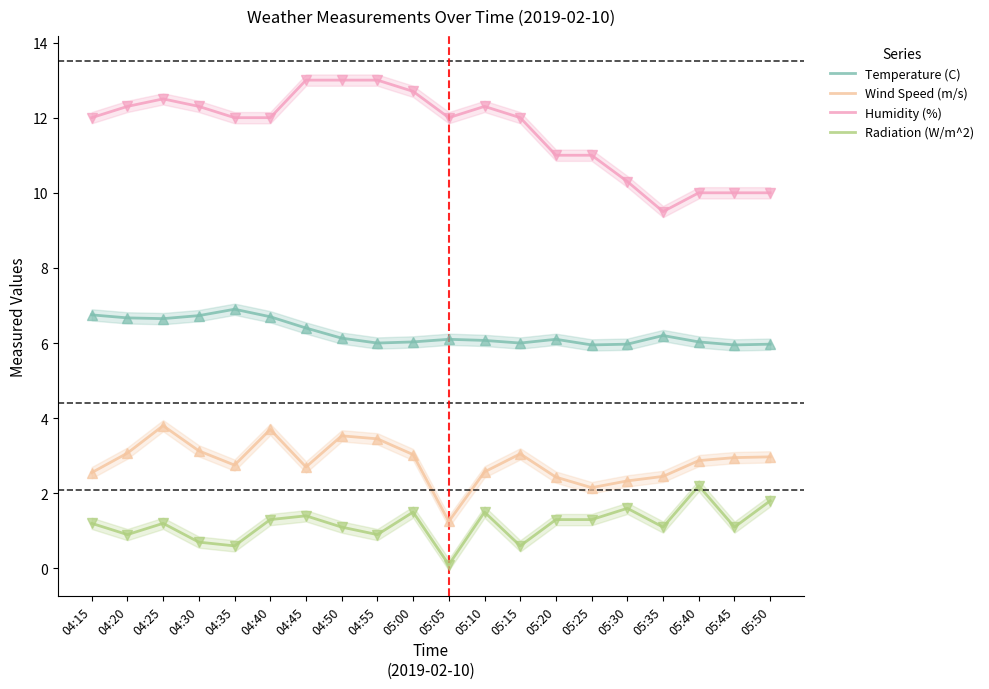

What is the average value of the Humidity (%) series?

11.6